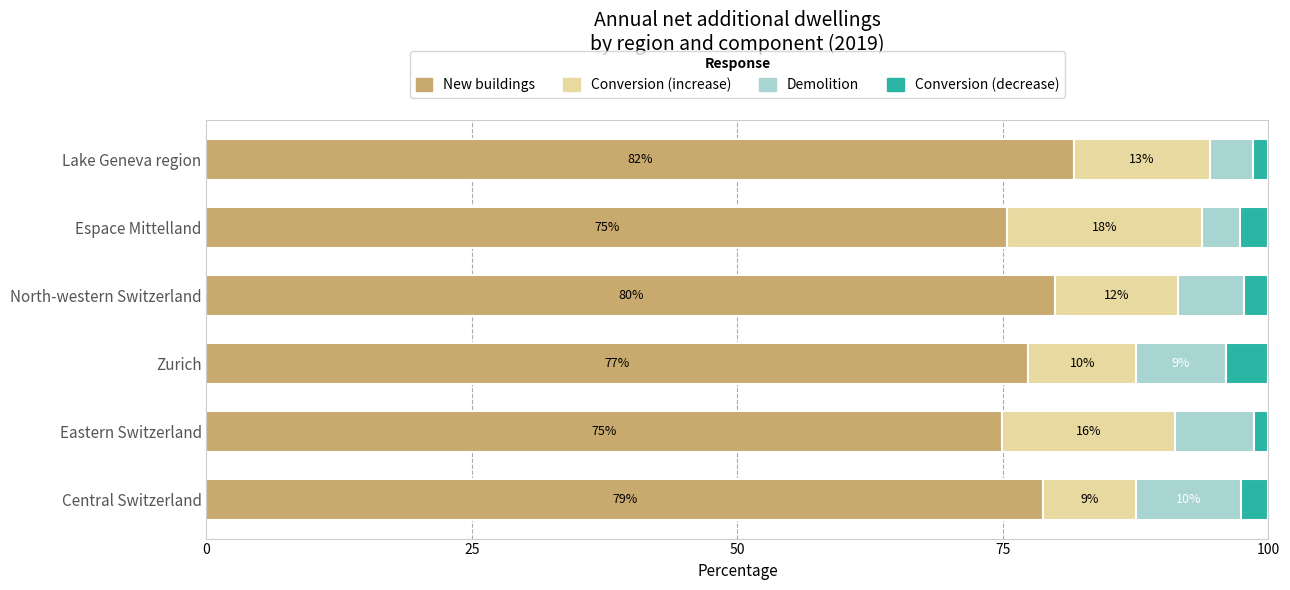

At how many categories does at least one series exceed 78?

3